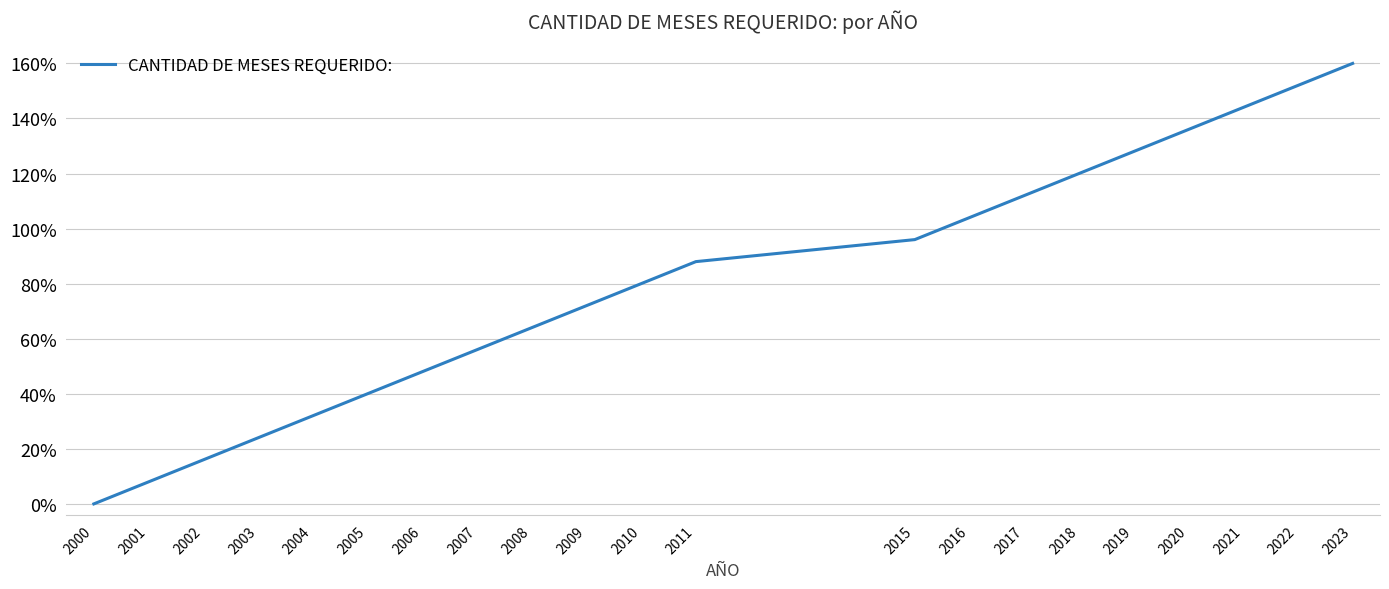

List the labels in order of value, largest first.

2023, 2022, 2021, 2020, 2019, 2018, 2017, 2016, 2015, 2011, 2010, 2009, 2008, 2007, 2006, 2005, 2004, 2003, 2002, 2001, 2000